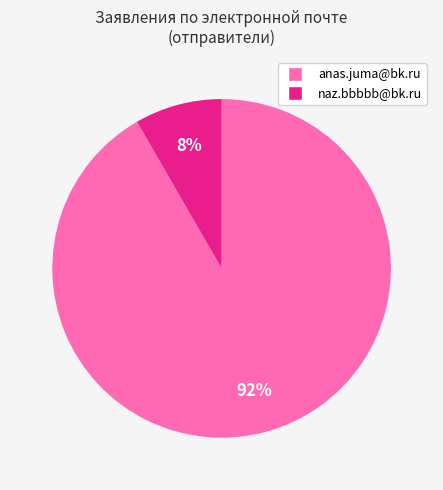

Count the number of slices in the pie.

2